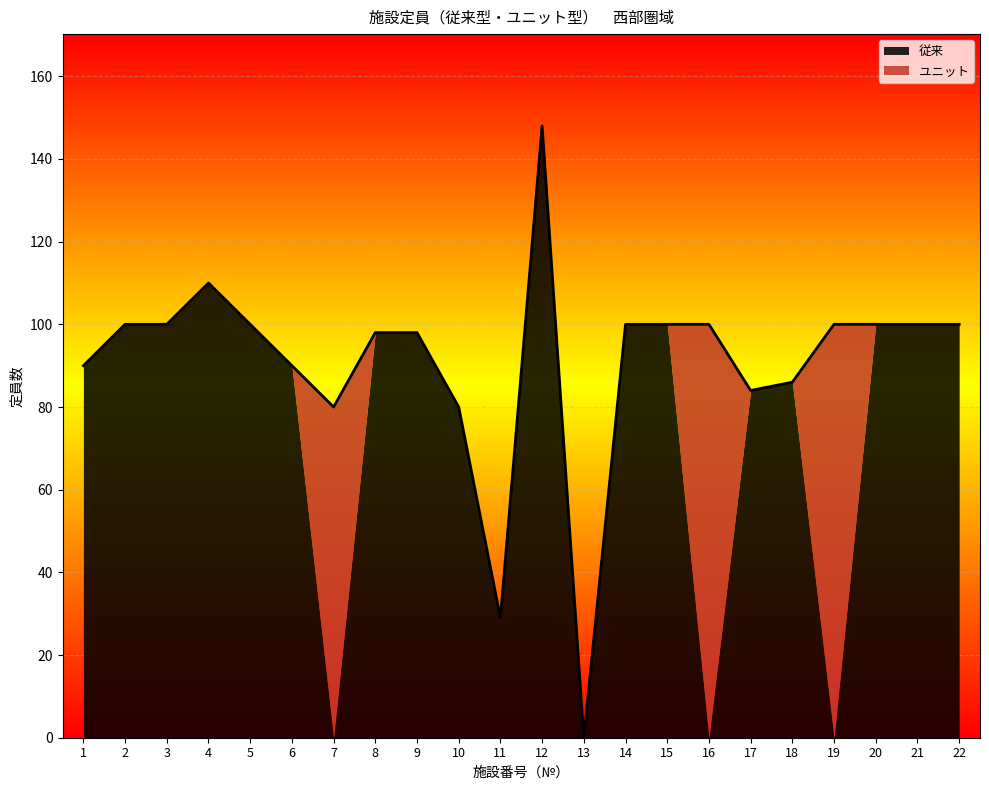

At which category does the chart reach its minimum across all series?

7